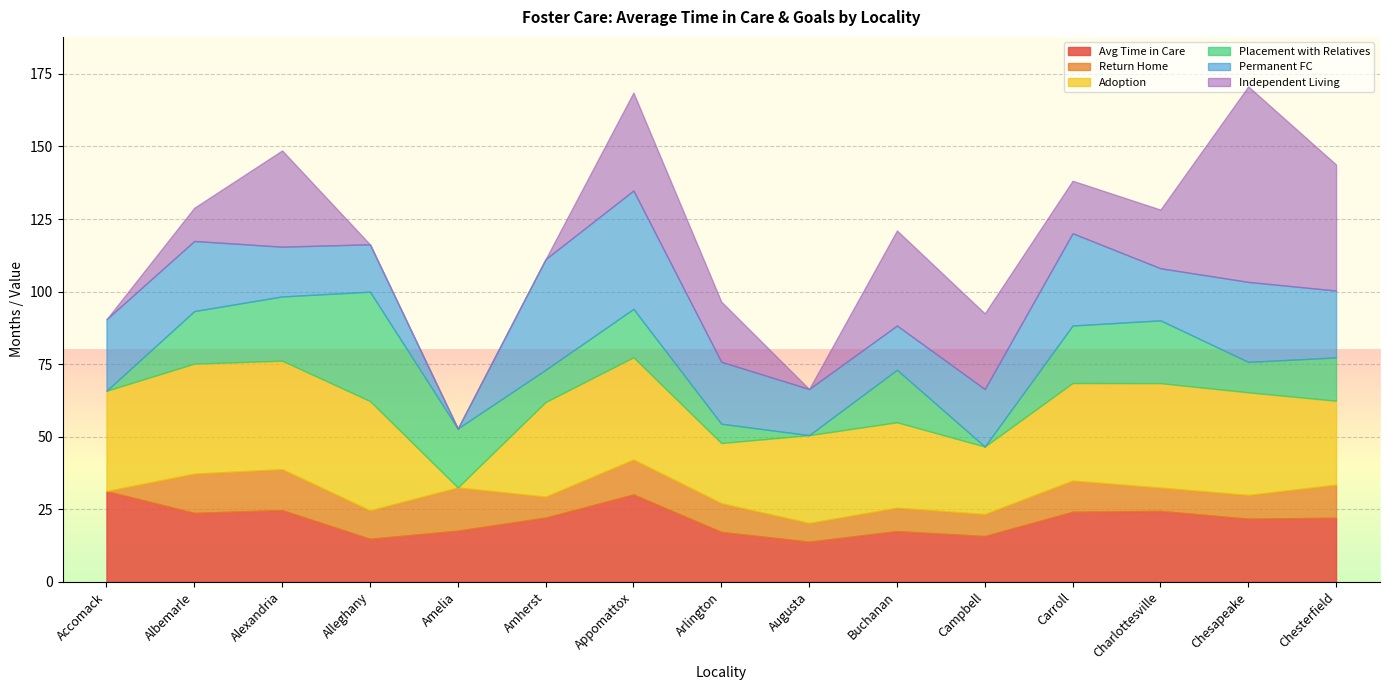

Which series has the largest total across all categories?

Adoption